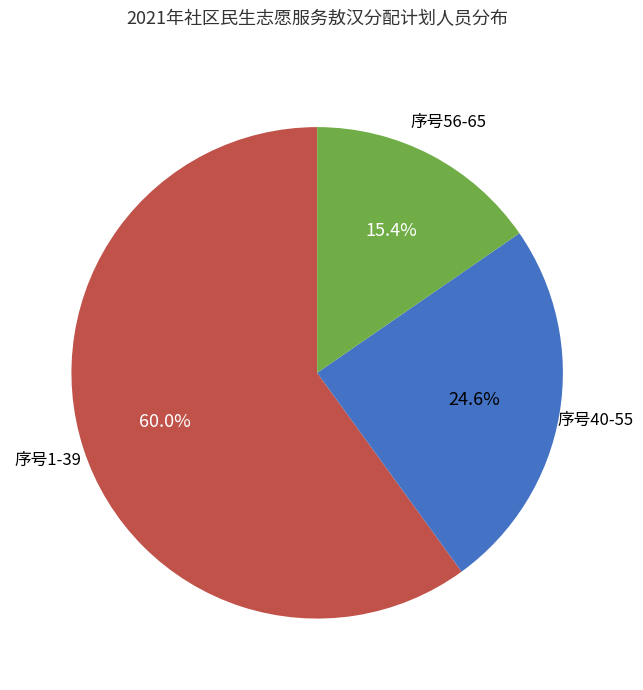

Is there a majority slice in this chart?

Yes